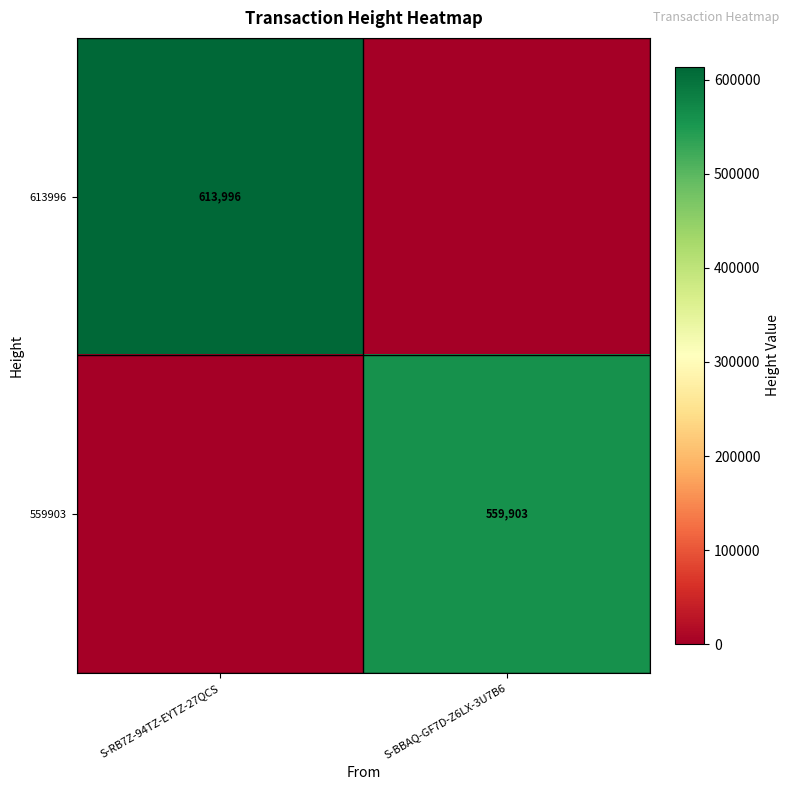

What is the spread (max minus min) of values at S-BBAQ-GF7D-Z6LX-3U7B6?

559903